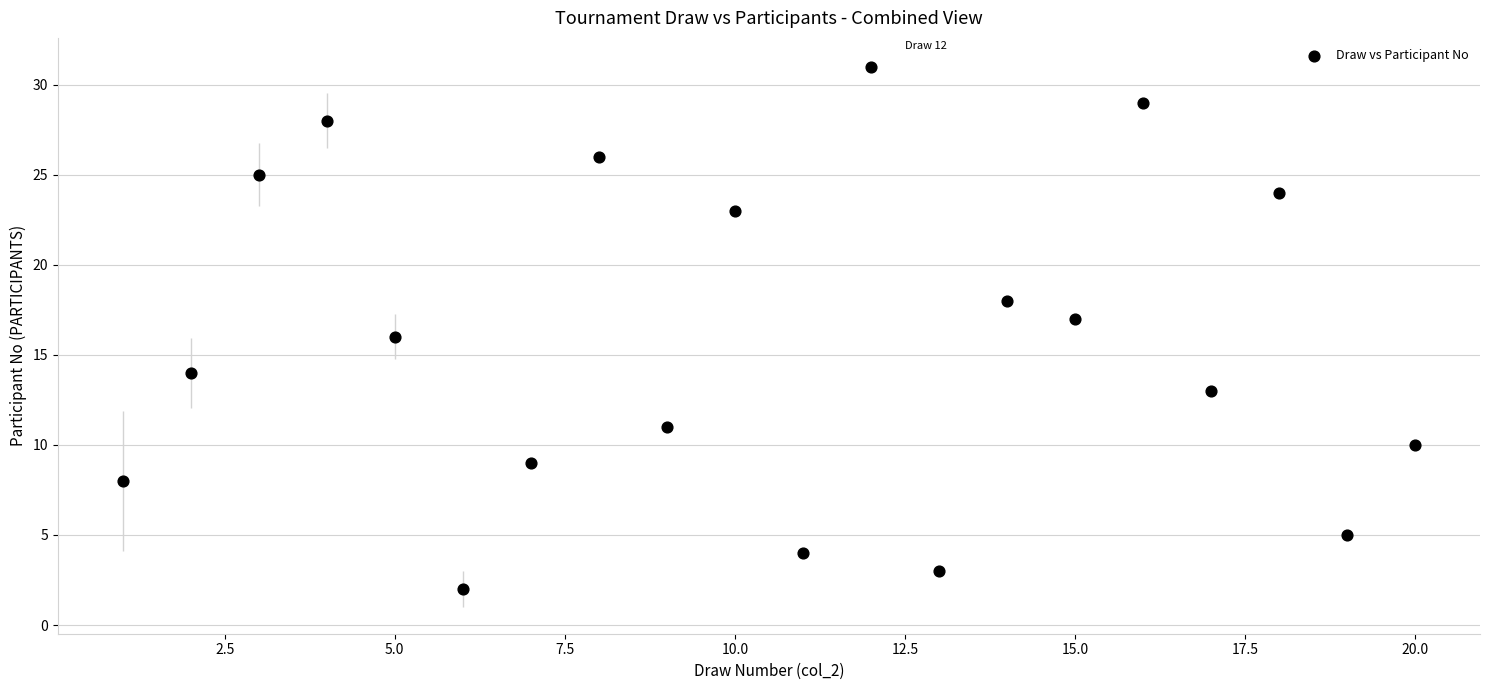

What is the range of Y values (max minus min)?

29